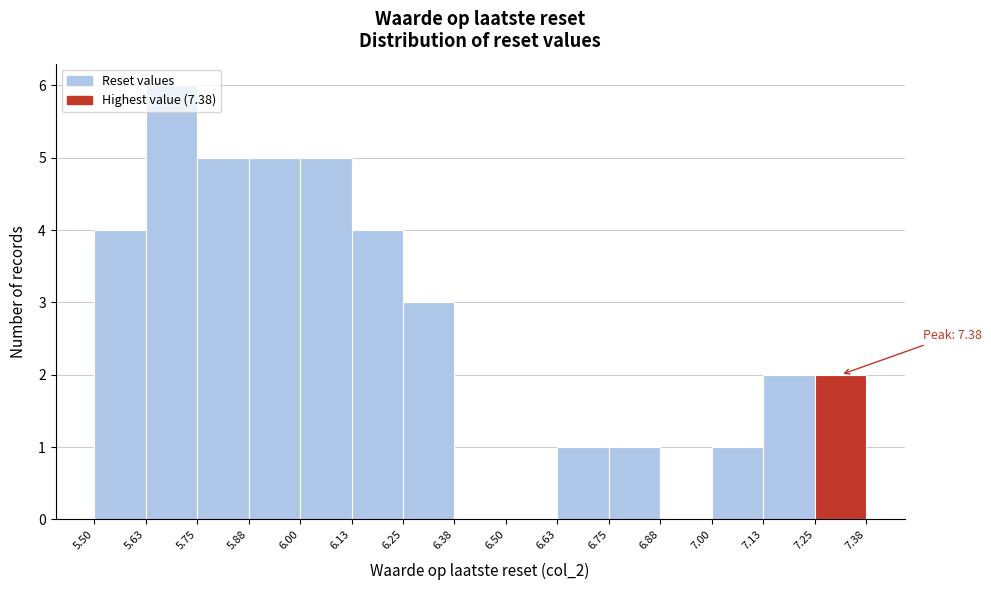

Over which range of the x-axis is the bar tallest?

5.63 to 5.75